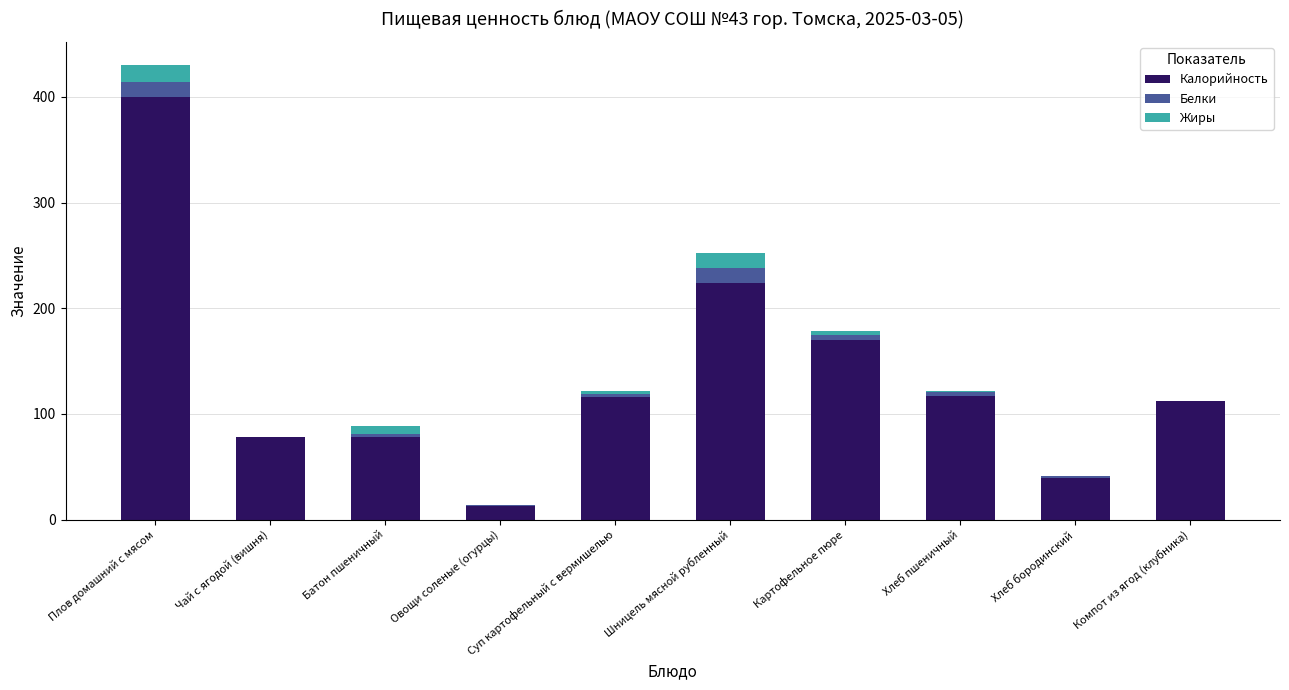

Are the bars grouped side by side (vs. stacked)?

No